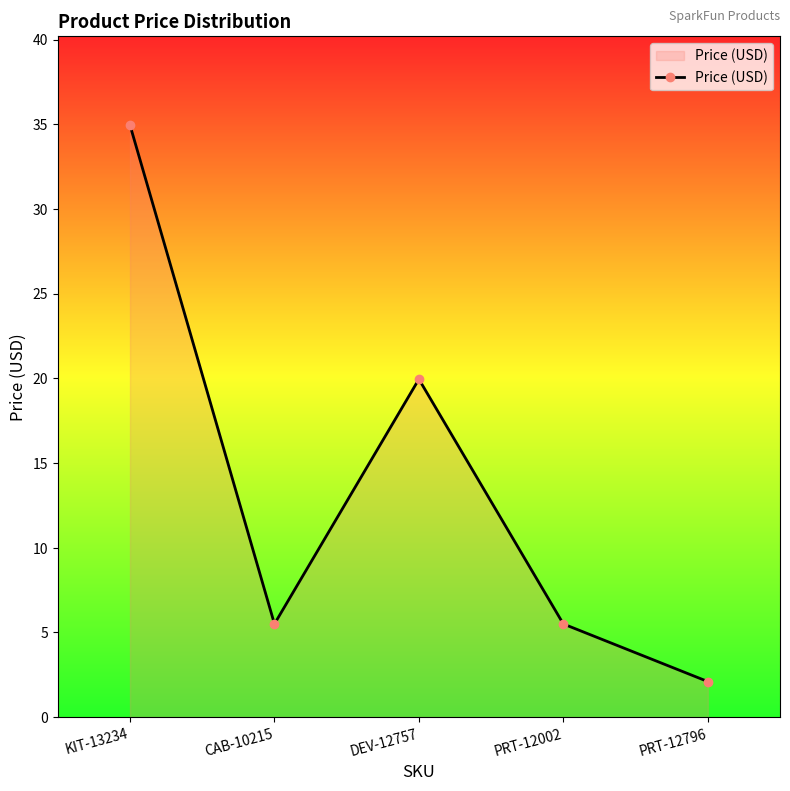

How many data points are above 5?

4